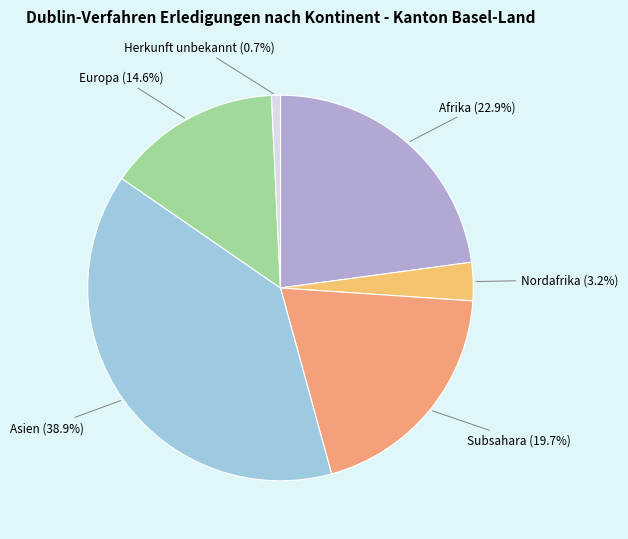

Does any single category account for the majority?

No